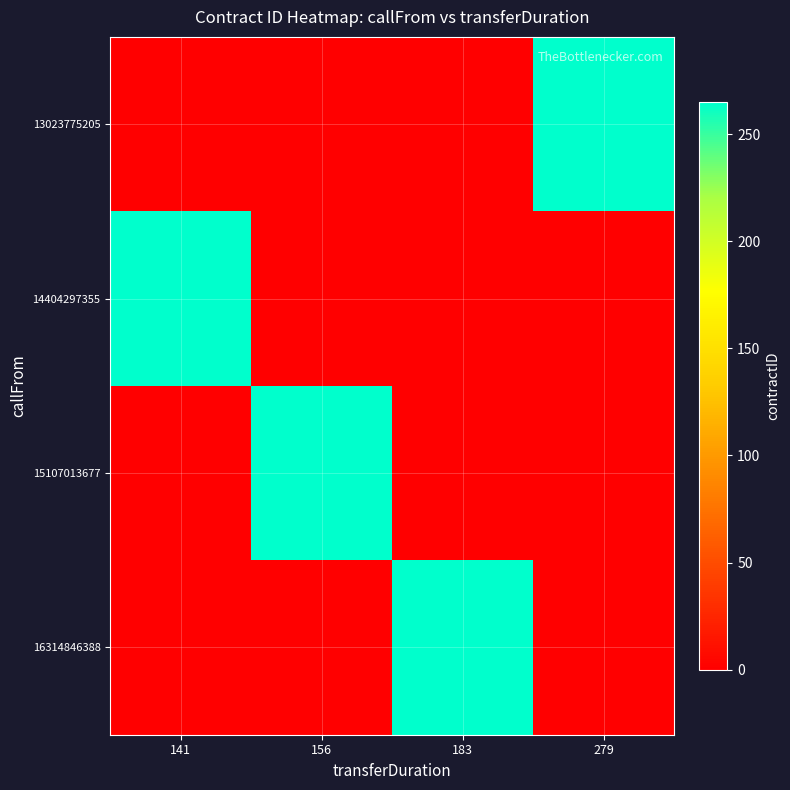

What is the maximum value shown in the chart?

265